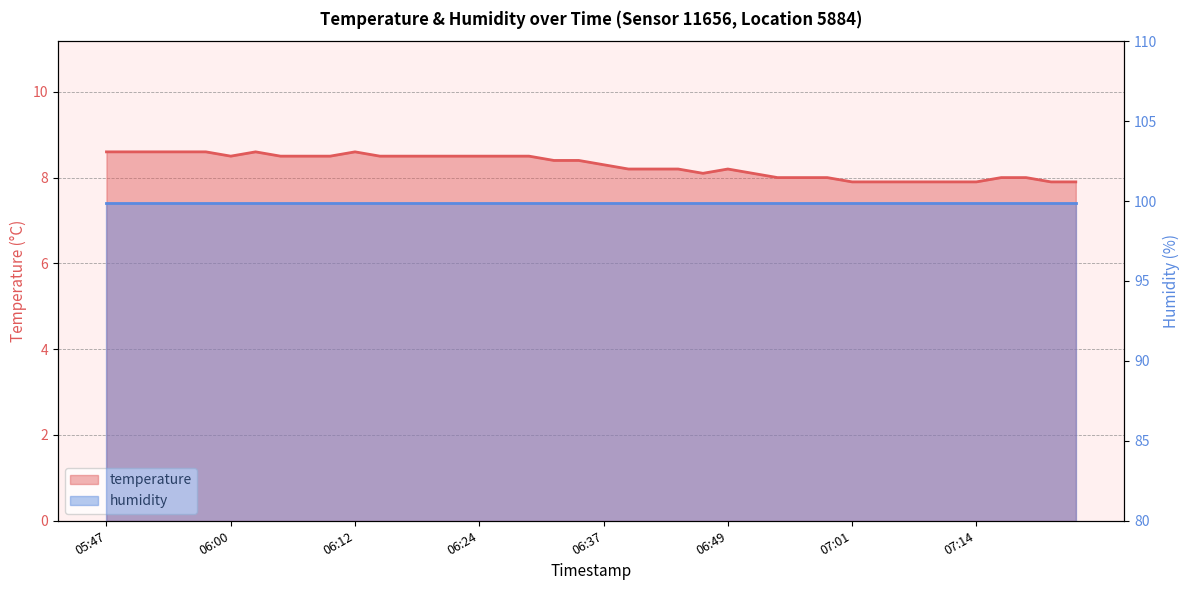

Which category has the lowest value across all series?

07:01